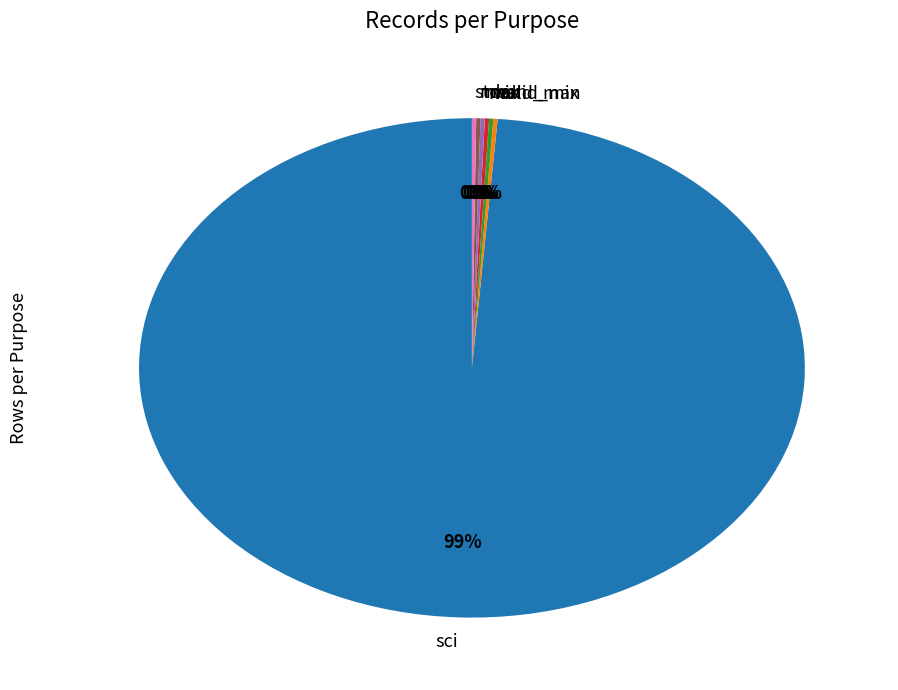

To the nearest percent, what is the average slice percentage?

14%